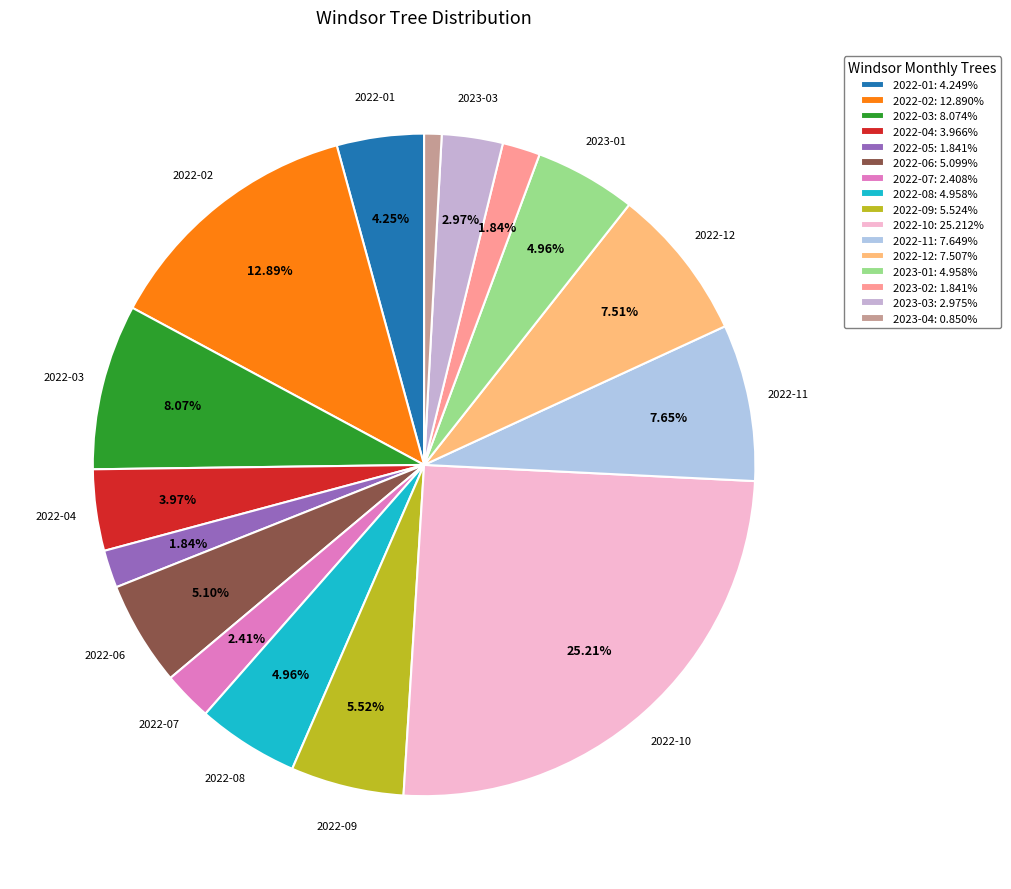

Does 2022-12 account for over 50% of the chart?

No